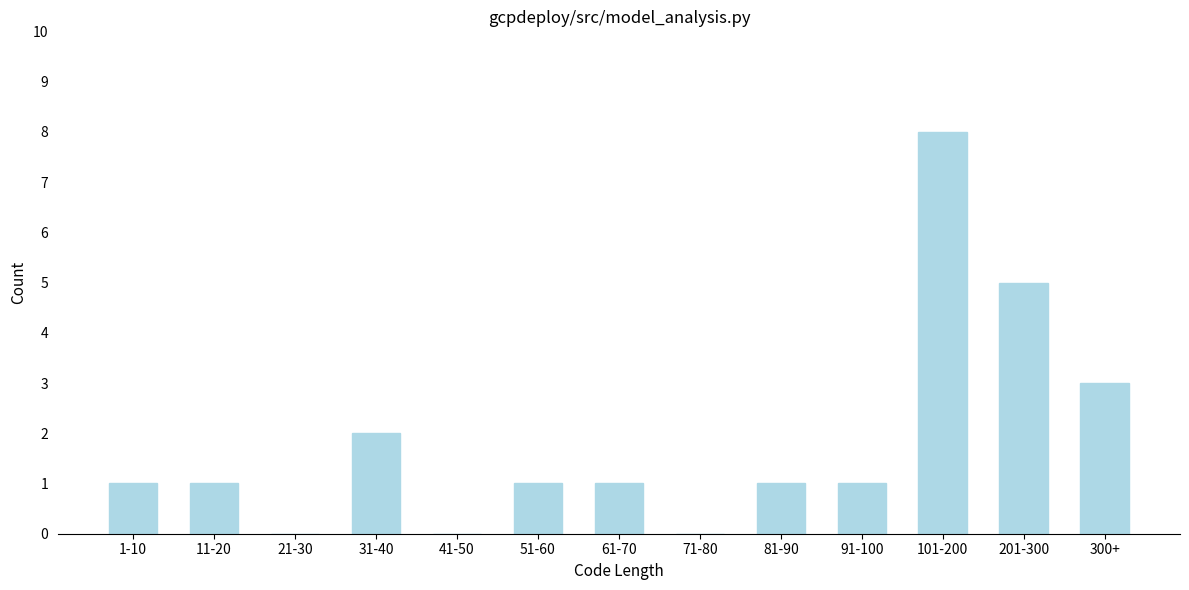

Reading right to left, extract all data points from this chart.

300+=3	201-300=5	101-200=8	91-100=1	81-90=1	71-80=0	61-70=1	51-60=1	41-50=0	31-40=2	21-30=0	11-20=1	1-10=1